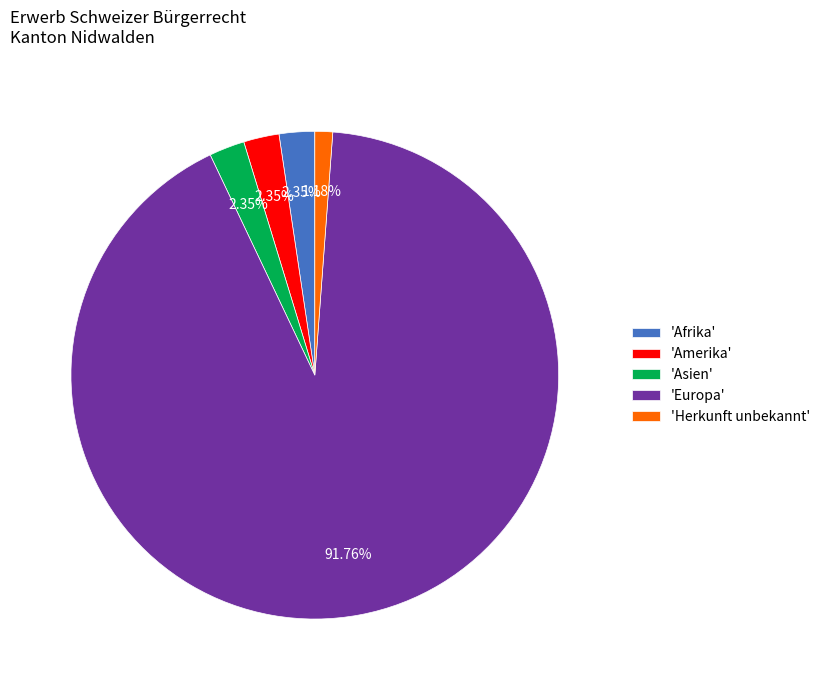

Approximately how many times larger is the value at 'Afrika' compared to 'Herkunft unbekannt'?

2.0